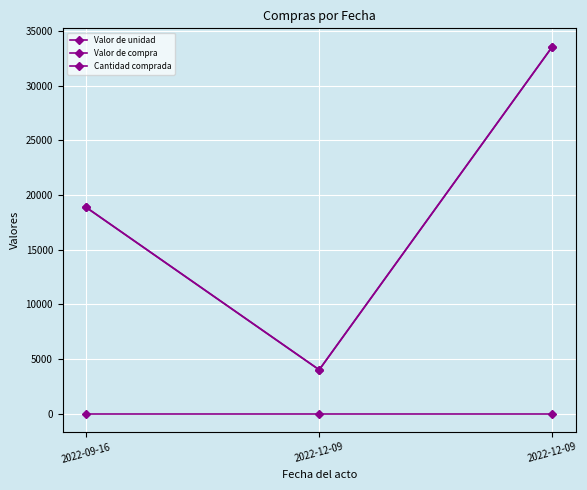

Is this an area chart (filled region under the line)?

No